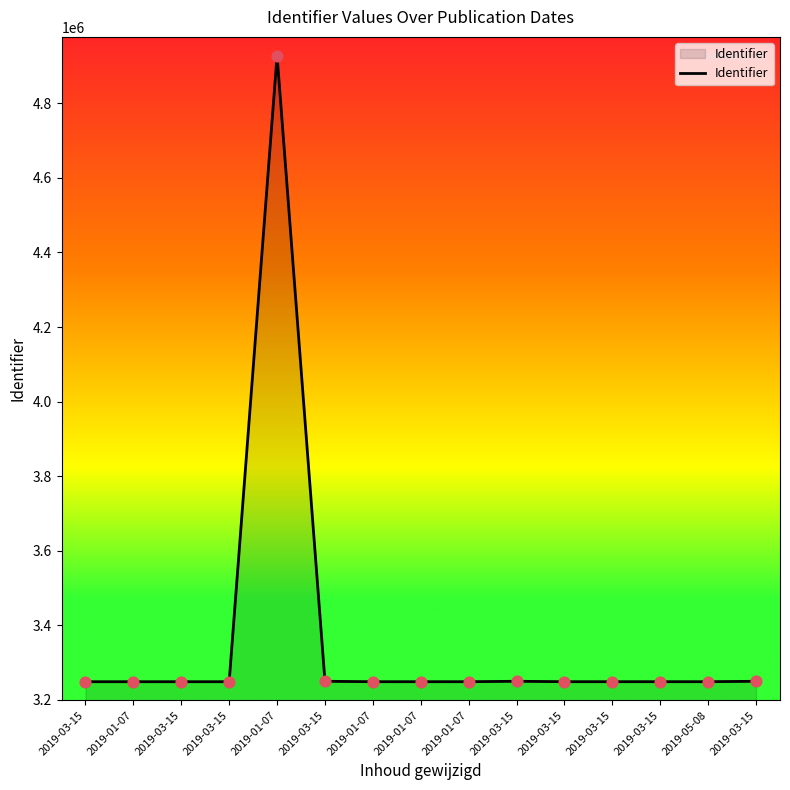

What is the change in value from 2019-01-07 to 2019-03-15?

+28